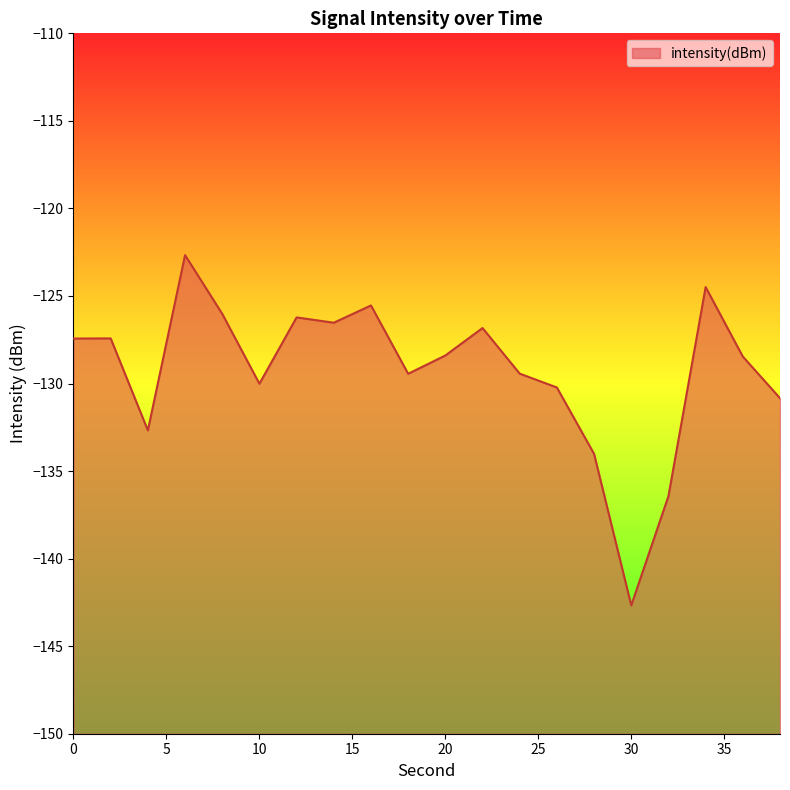

What is the change in value from 24 to 34?

+4.9